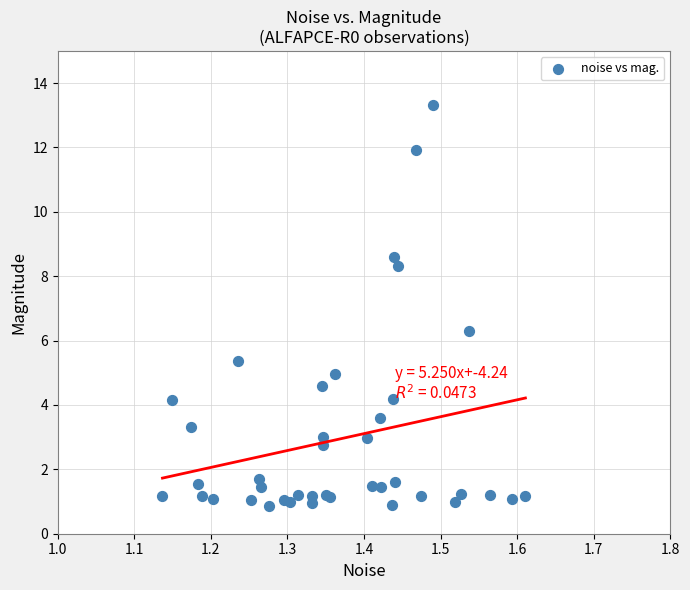

What Y value in the scatter plot is closest to 7?

6.3